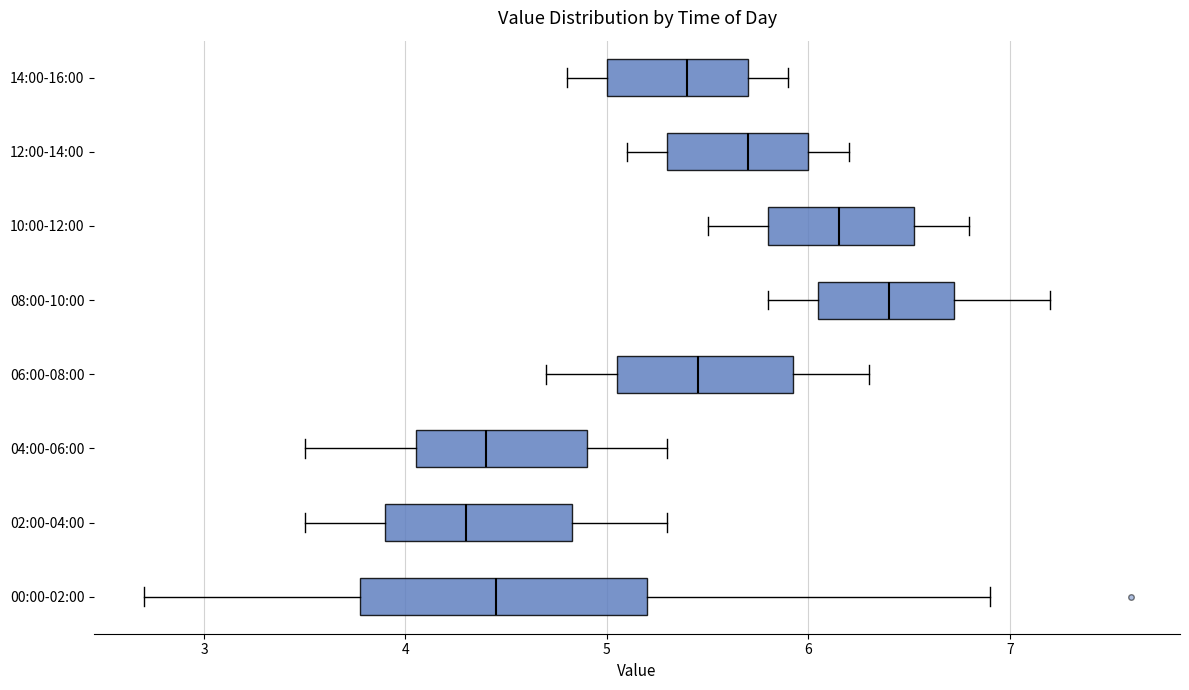

Which box's median line is the furthest to the left?

02:00-04:00